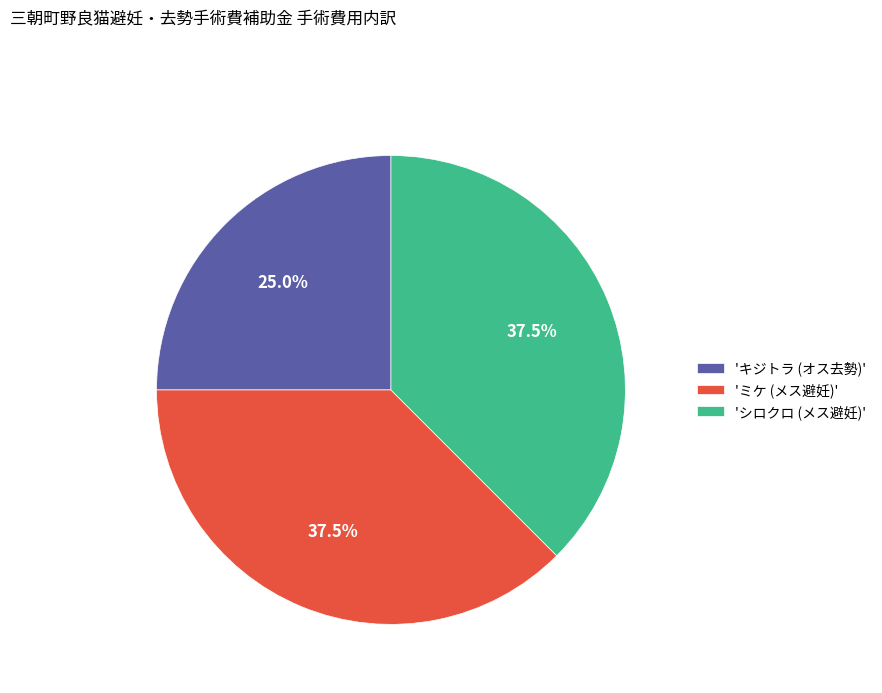

Is there a majority slice in this chart?

No